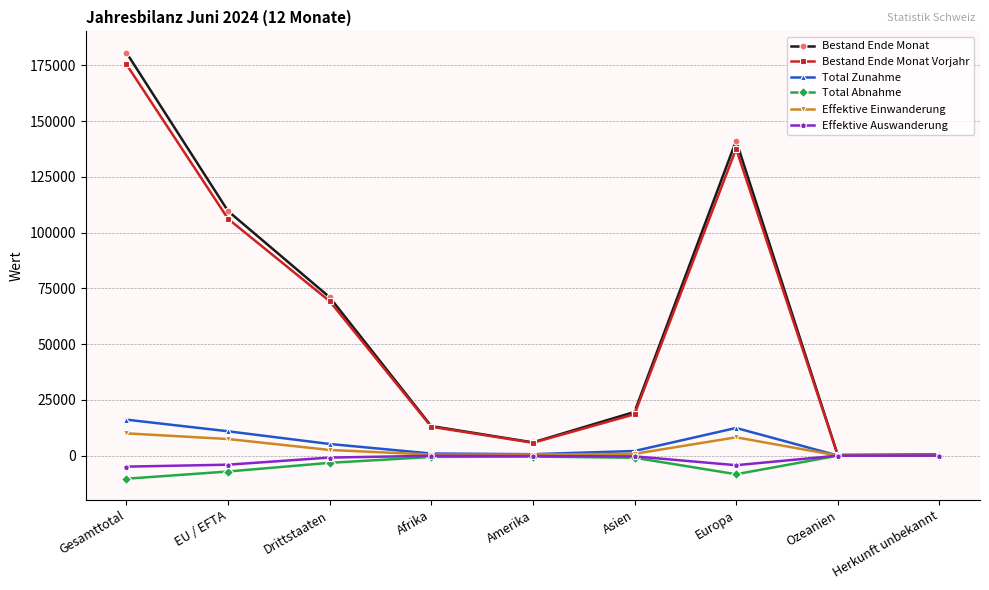

What is the difference between the Total Abnahme values at Asien and Gesamttotal?

9414